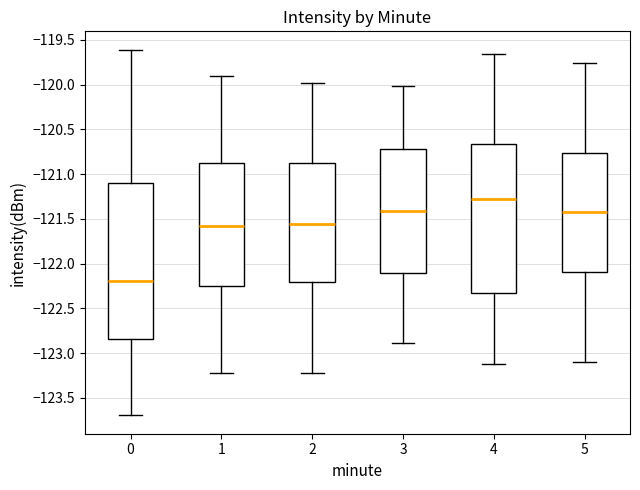

Reading left to right, transcribe this box plot: for each box, give where its median line is, the range the box spans, and where its two whiskers end, as read against the y-axis. The values are not printed on the chart, so give them approximately, as read against the axis.

0: median -122.20, box -122.85 to -121.10, whiskers -123.70 to -119.60
1: median -121.60, box -122.25 to -120.90, whiskers -123.20 to -119.90
2: median -121.55, box -122.20 to -120.90, whiskers -123.20 to -120.00
3: median -121.40, box -122.10 to -120.70, whiskers -122.90 to -120.00
4: median -121.30, box -122.35 to -120.65, whiskers -123.10 to -119.65
5: median -121.40, box -122.10 to -120.75, whiskers -123.10 to -119.75